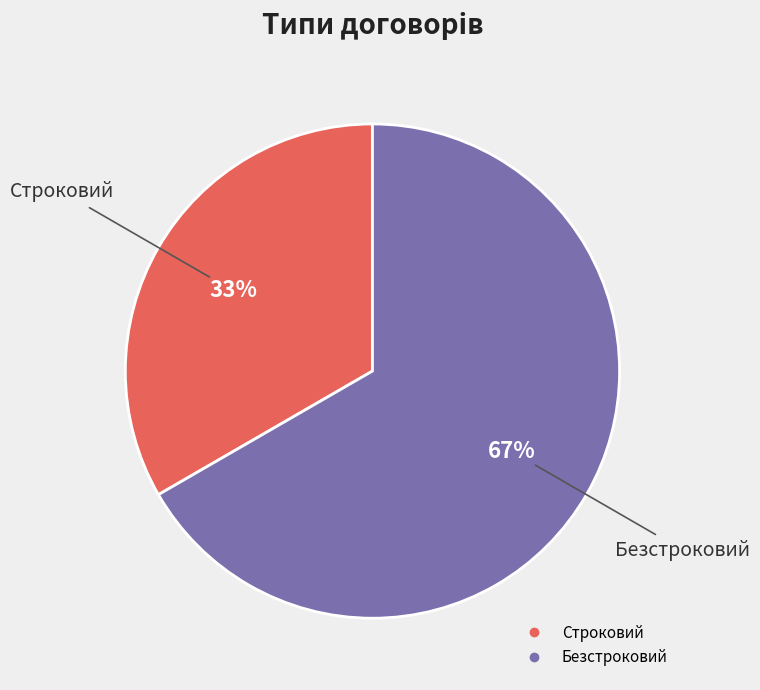

What is the ratio of the value at Безстроковий to the value at Строковий?

2.0